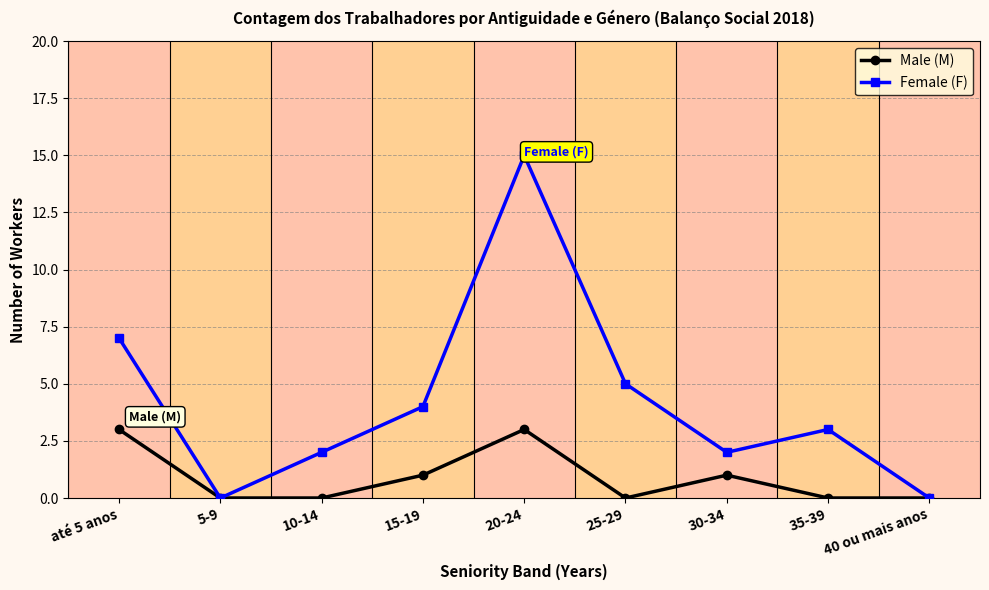

Is it true that Male (M) equals -1 at 10-14?

False